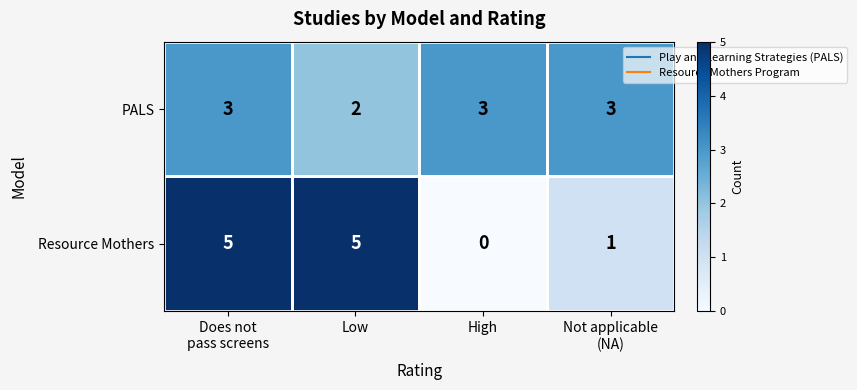

What is the average value of the Resource Mothers series?

3